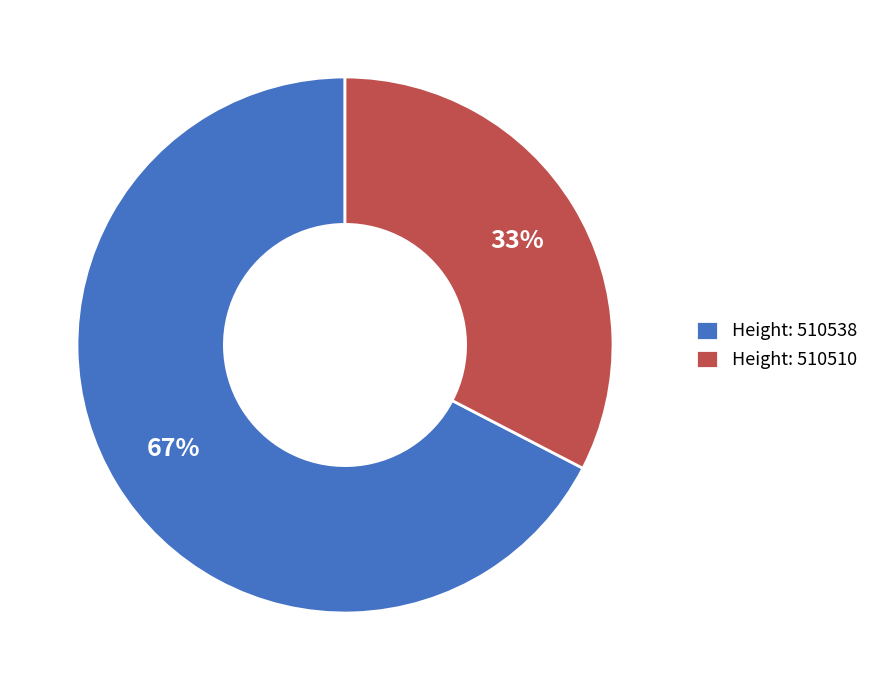

Which category has the smallest portion of the pie?

Height: 510510